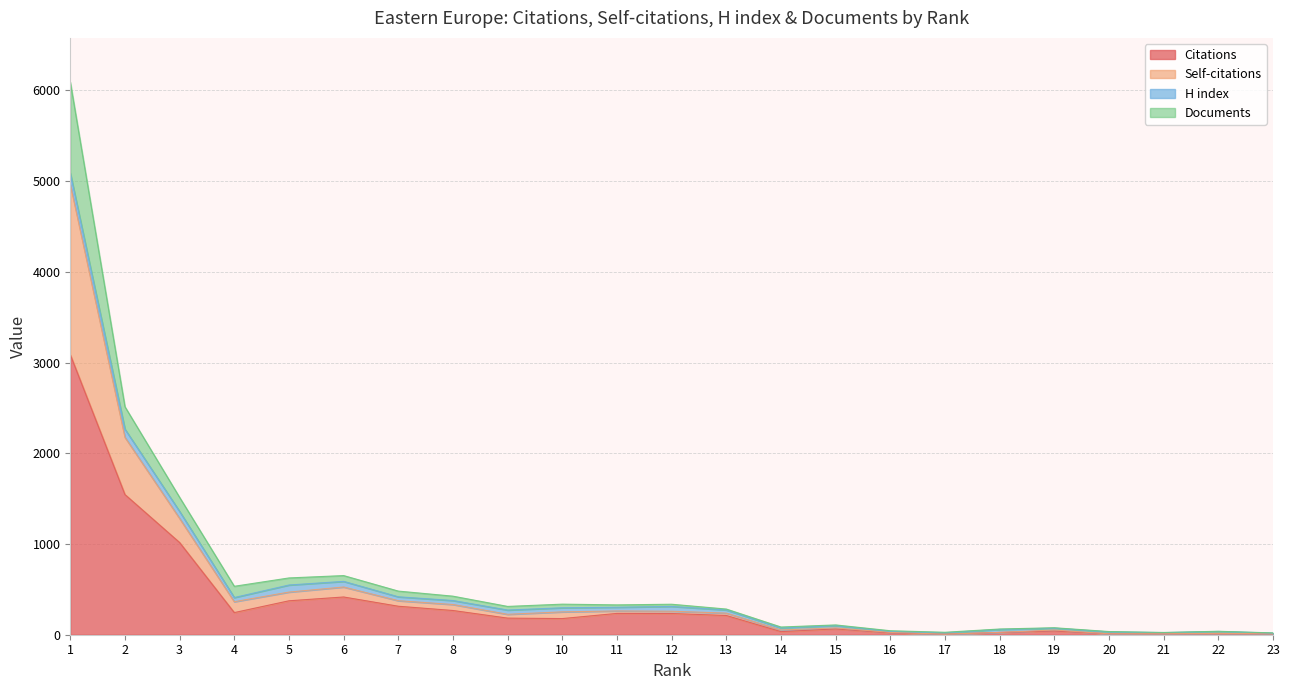

Which has a higher value, 9 or 16?

9